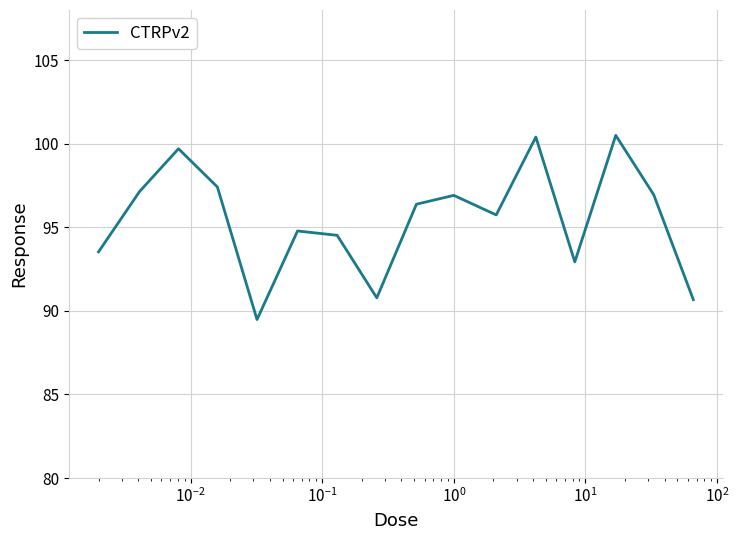

What is the smallest value displayed?

89.5